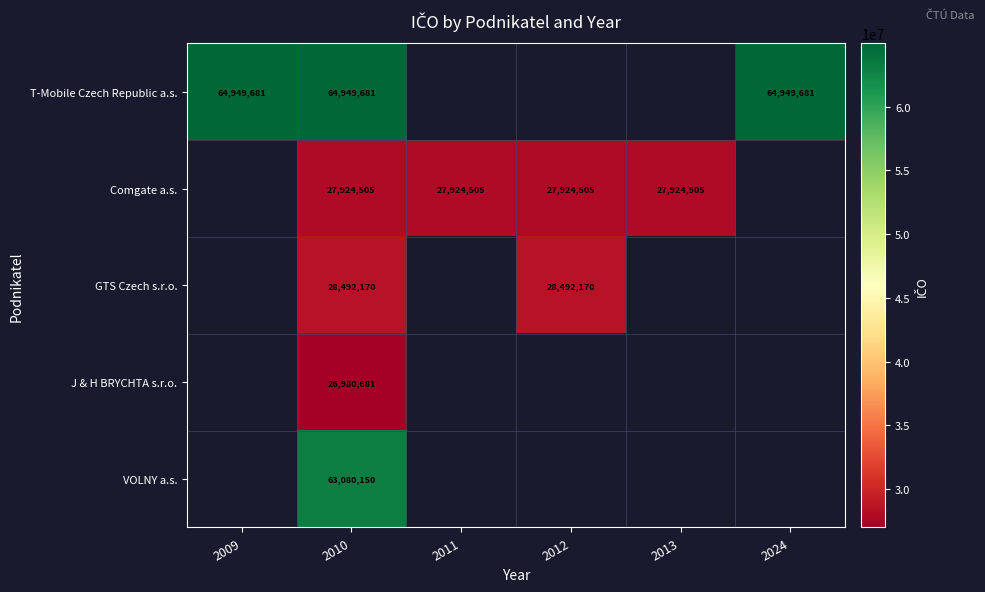

At which category is the sum across all series the highest?

2010